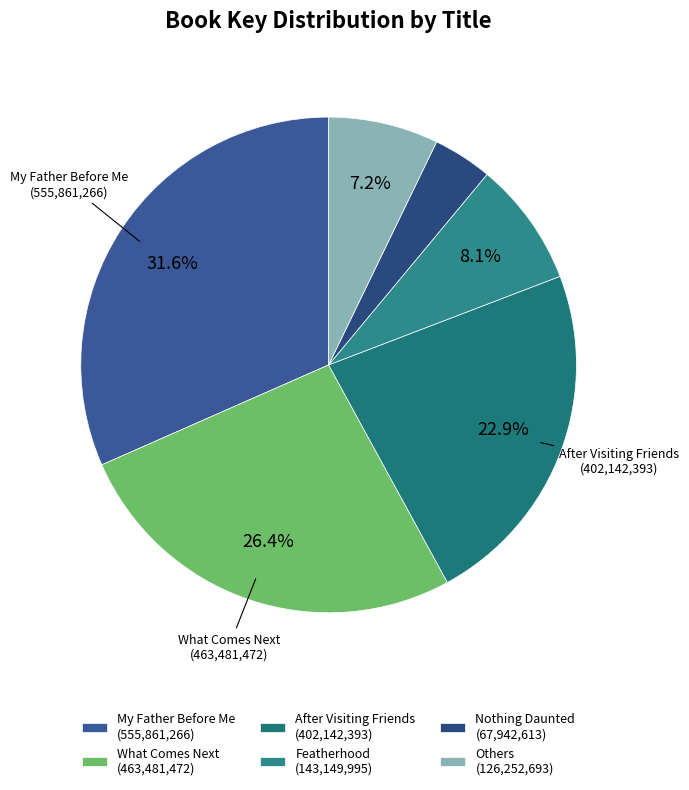

Which slice is the smallest?

Nothing Daunted (67,942,613)